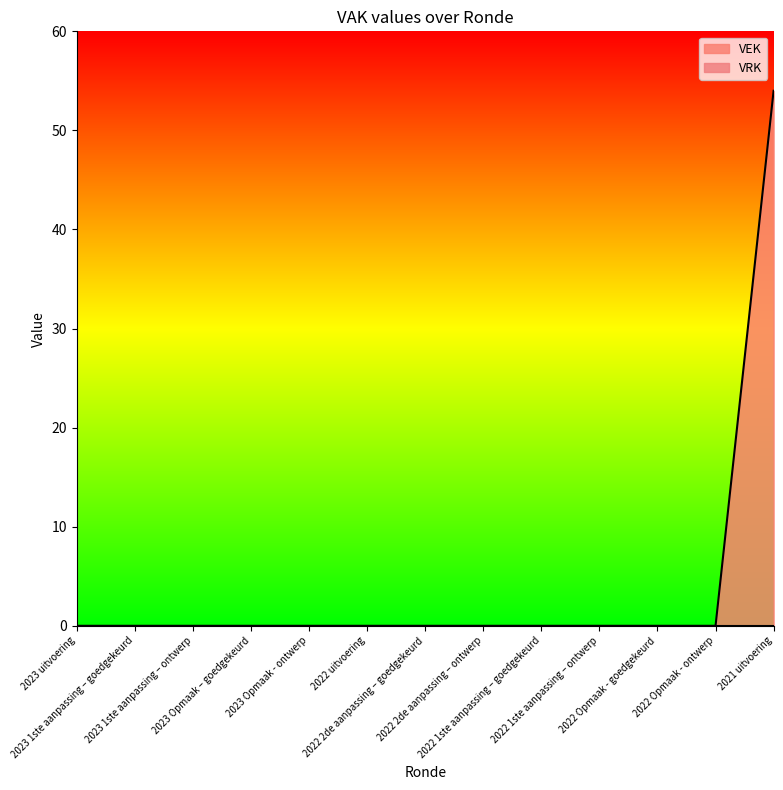

Does the chart display data point markers on the line(s)?

No